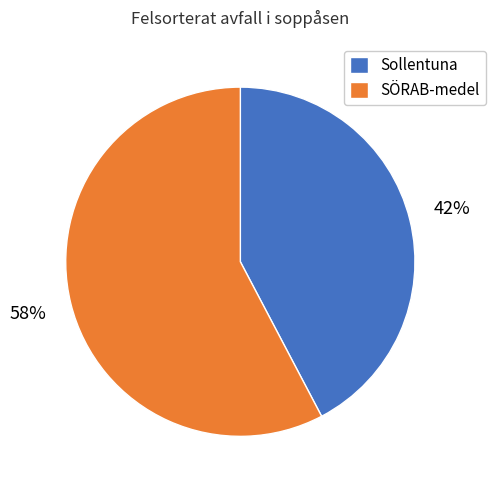

To the nearest percent, what portion does Sollentuna represent?

42%